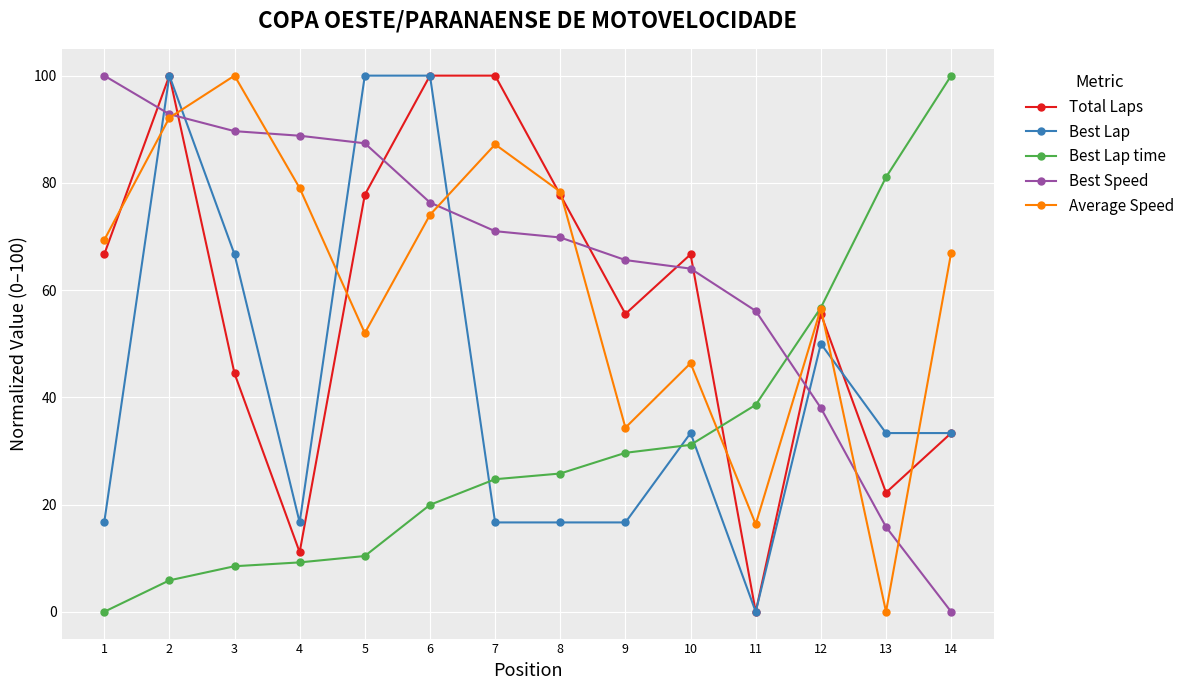

Which category has the lowest value in the Average Speed series?

13